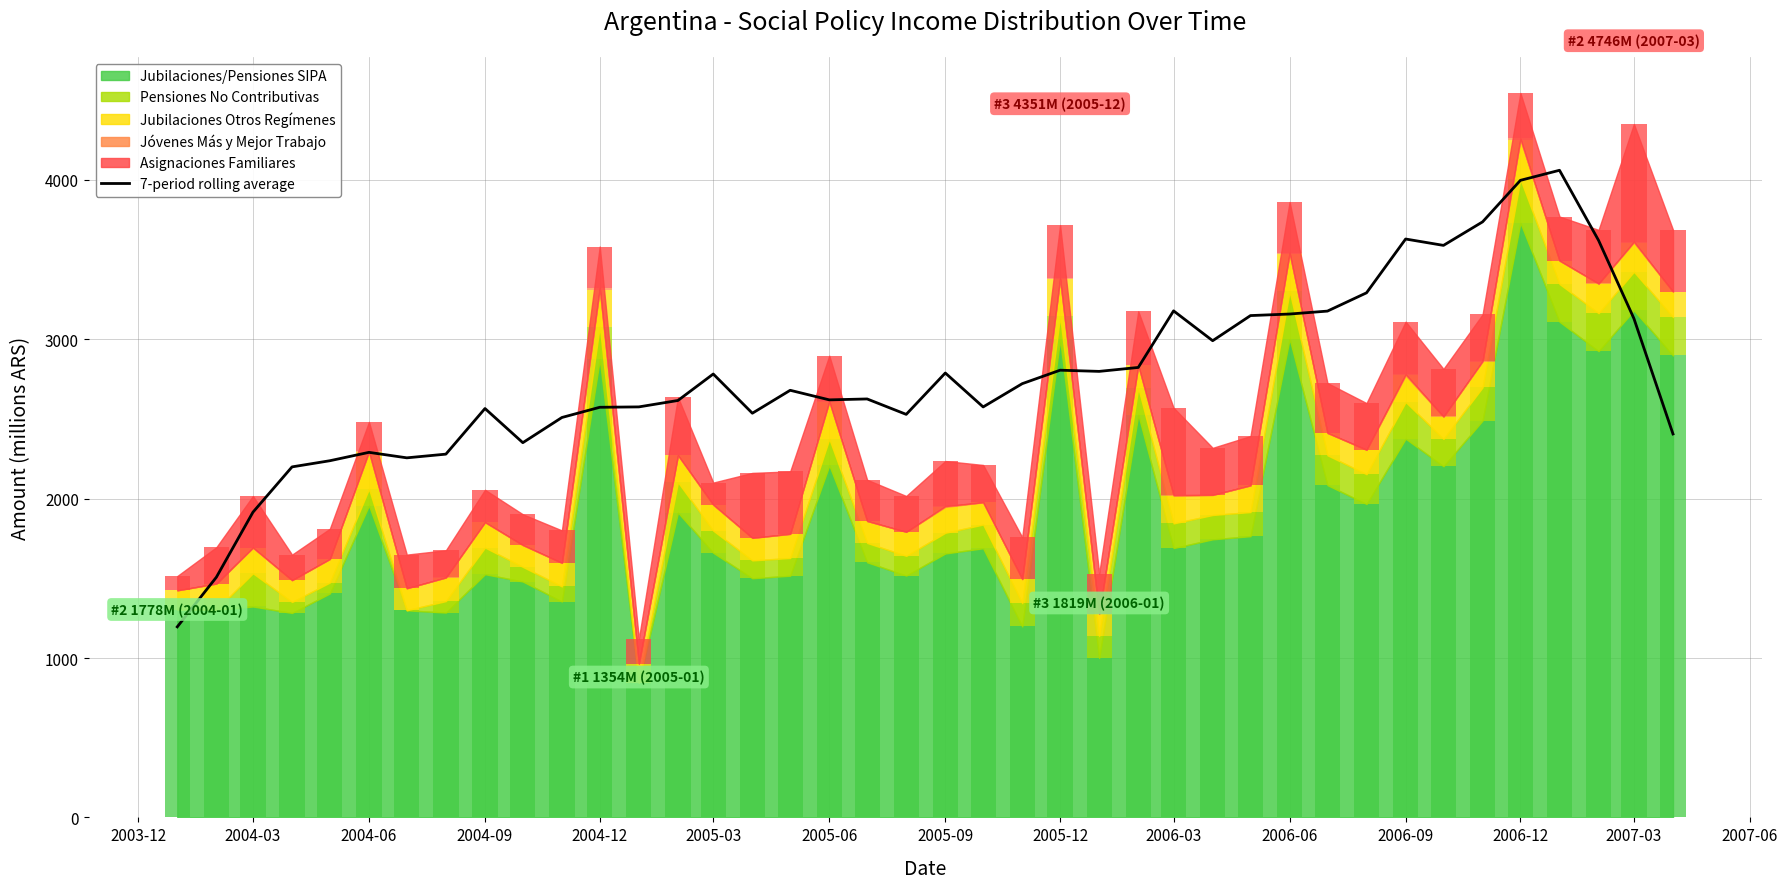

What is the minimum value for 7-period rolling average?

1195.6